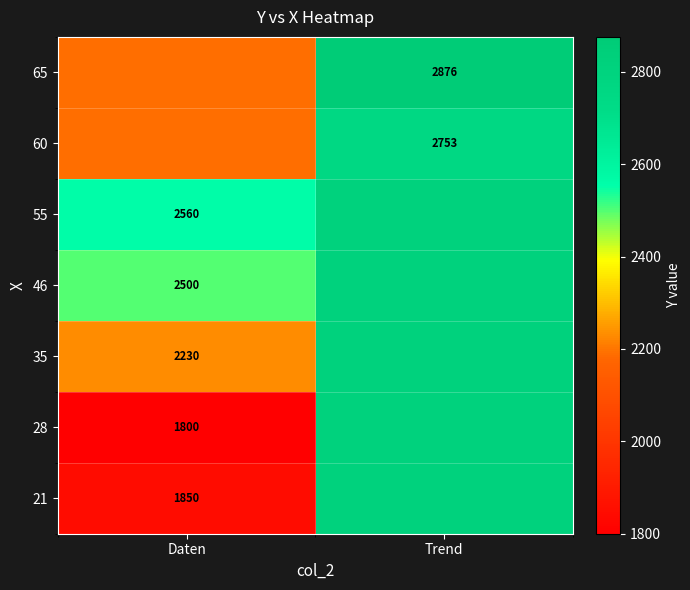

The value of 35 at Trend is 4215.3. True or false?

False